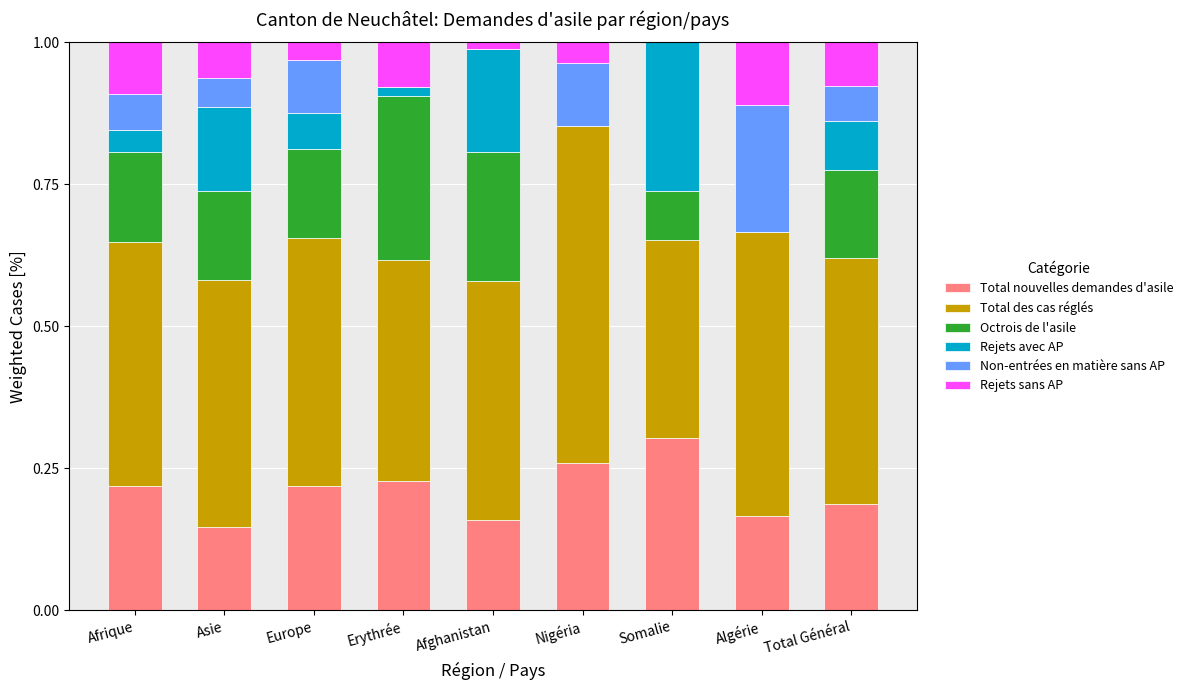

What is the total value across all series at Nigéria?

1.0